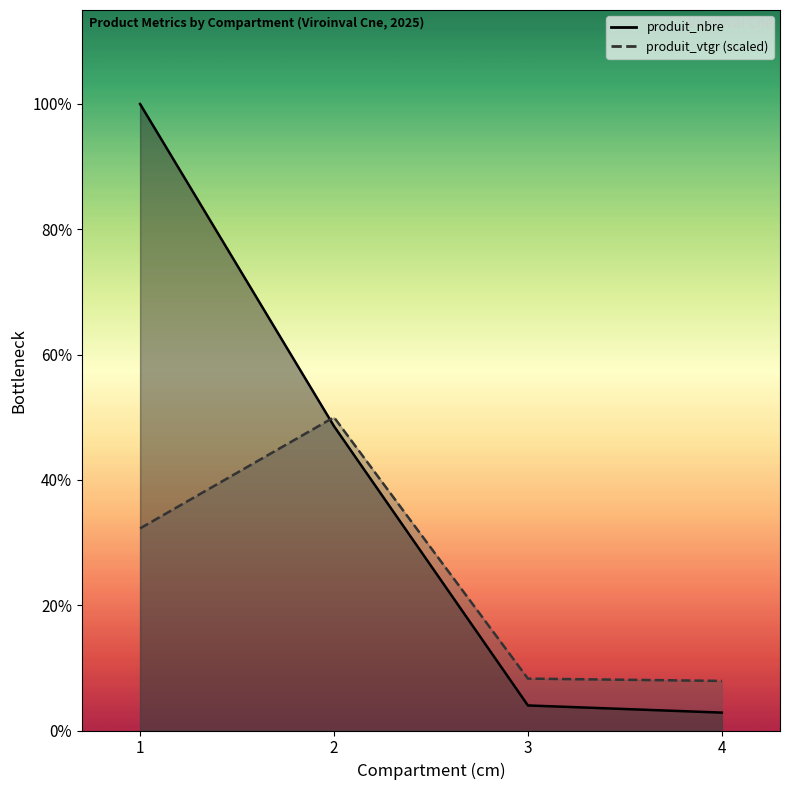

The produit_nbre series shows 21.5 at cm=3. True or false?

False